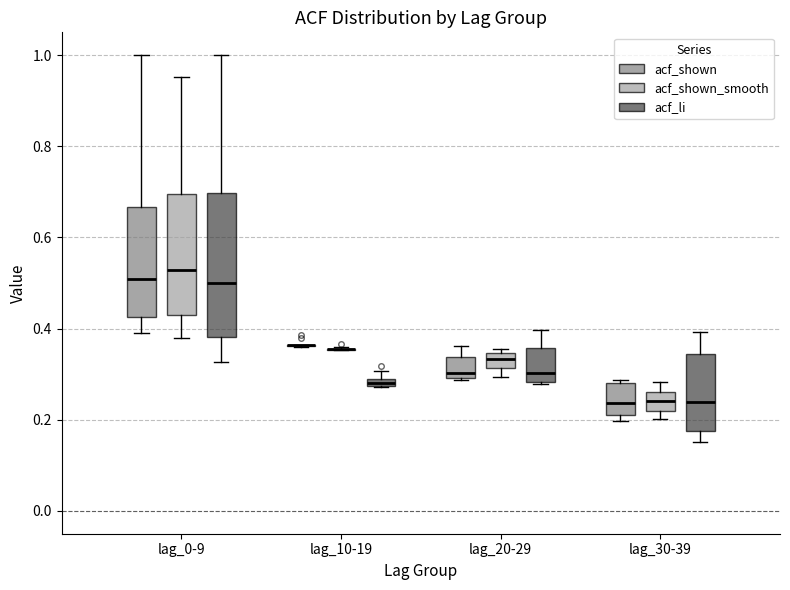

Comparing the boxes themselves (not the whiskers), which one is the tallest?

lag_0-9 (acf_li)